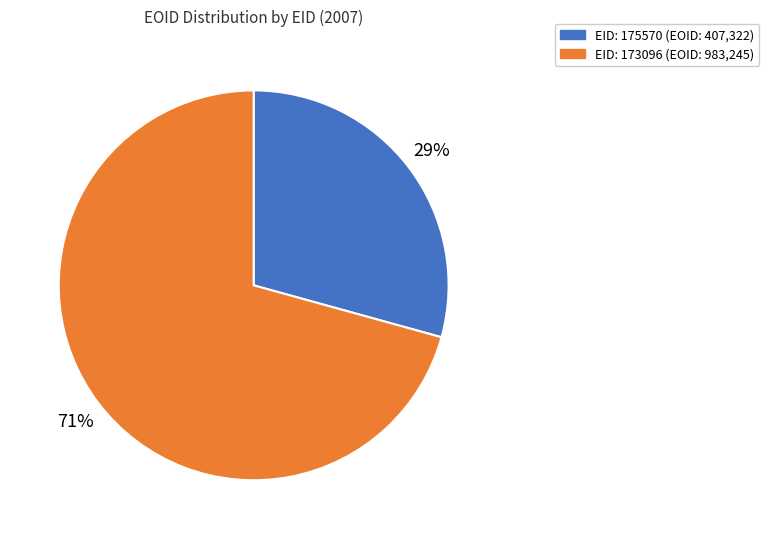

To the nearest percent, what is the average slice percentage?

50%